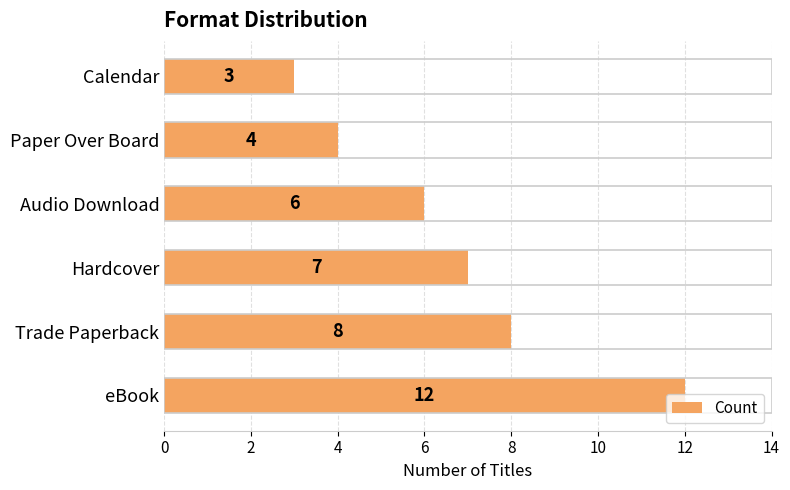

Is it true that the value at Hardcover is 7?

True